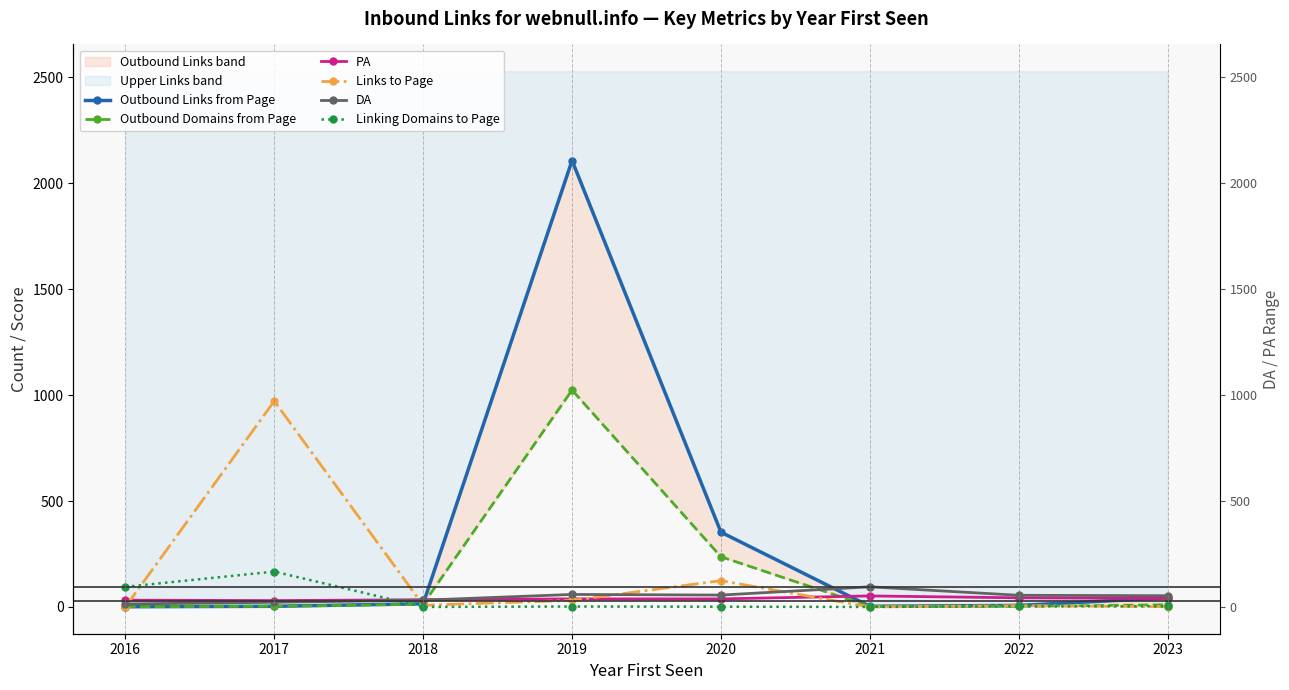

Reading right to left, list all the values displayed in this chart.

Outbound Links from Page: 2023=43	2022=7	2021=3	2020=353	2019=2108	2018=15	2017=3	2016=1
Outbound Domains from Page: 2023=10	2022=3	2021=2	2020=237	2019=1024	2018=13	2017=3	2016=1
PA: 2023=40	2022=43	2021=52	2020=38	2019=38	2018=34	2017=30	2016=32
Links to Page: 2023=1	2022=6	2021=0	2020=124	2019=31	2018=8	2017=972	2016=0
DA: 2023=53	2022=55	2021=95	2020=56	2019=59	2018=32	2017=22	2016=14
Linking Domains to Page: 2023=3	2022=3	2021=0	2020=1	2019=2	2018=0	2017=167	2016=95